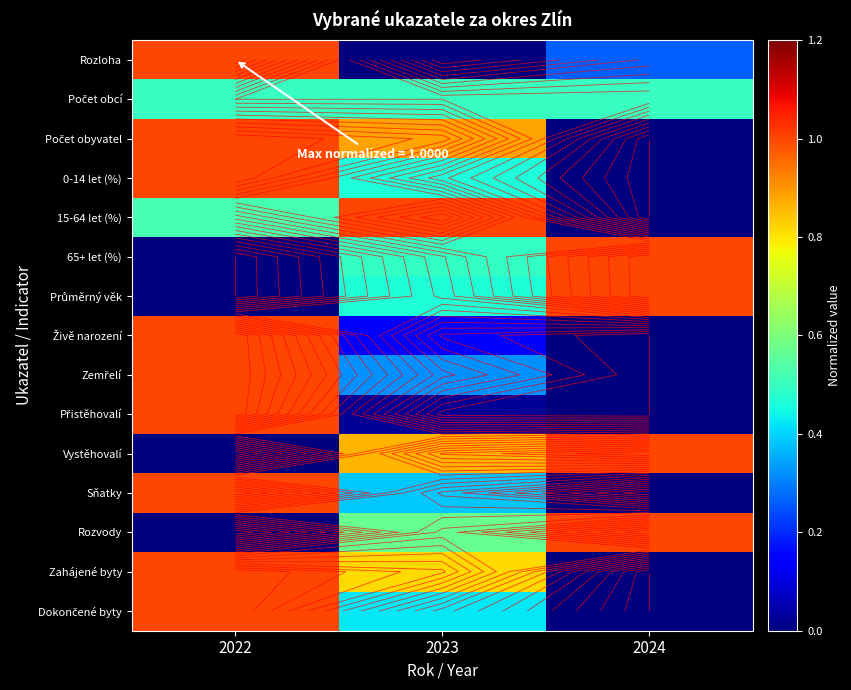

At how many categories does at least one series exceed 0?

3